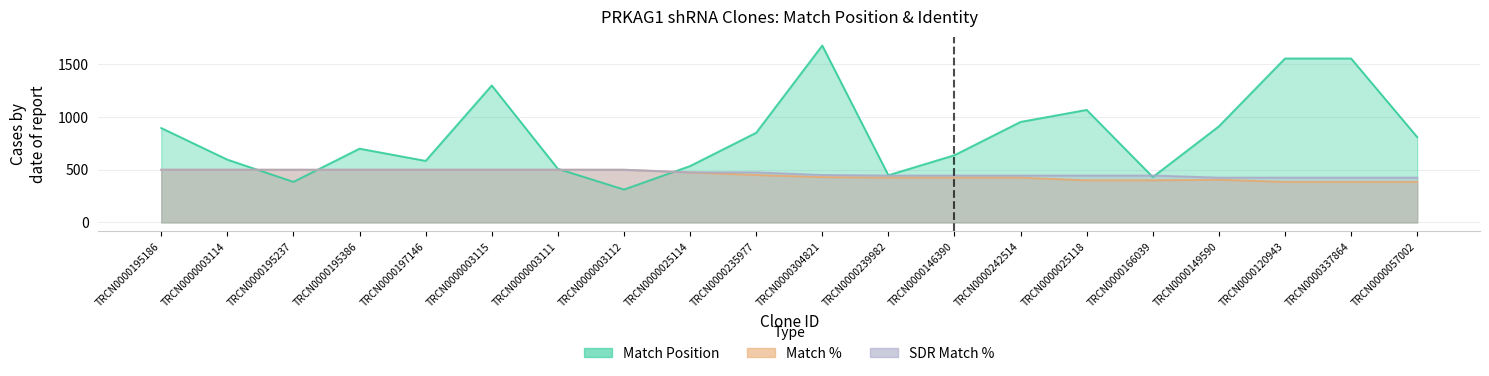

What is the label of the 9th point from the left?

TRCN0000025114